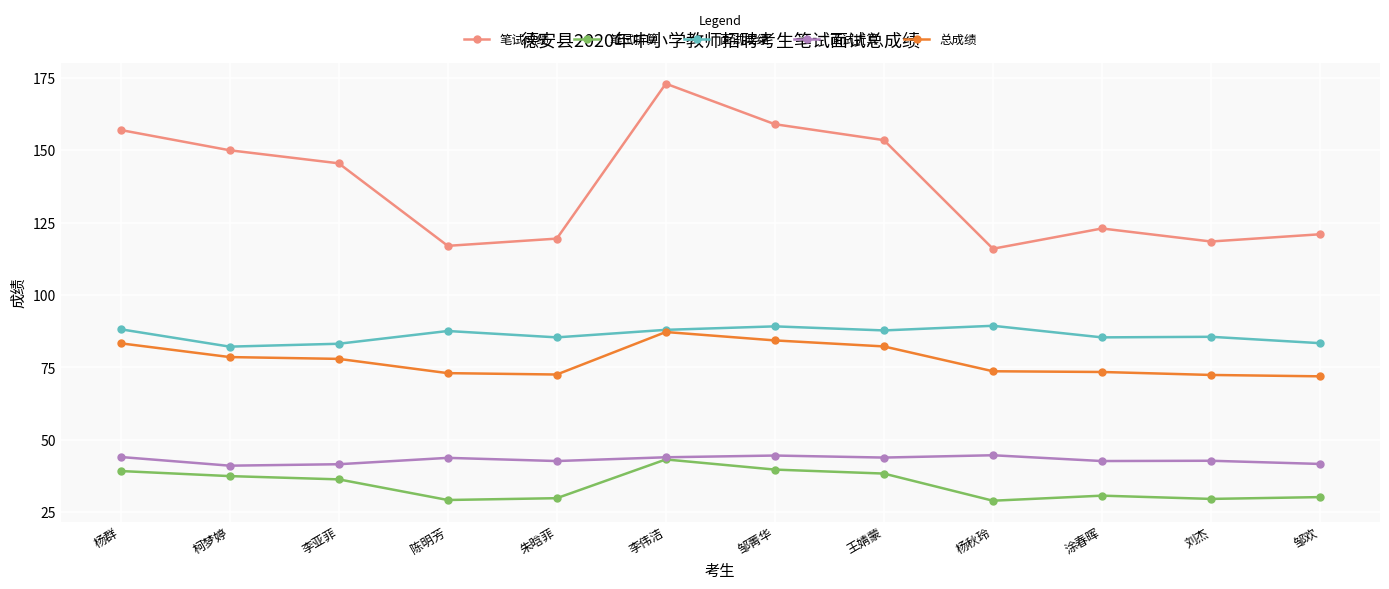

At which category is the sum across all series the highest?

李伟洁